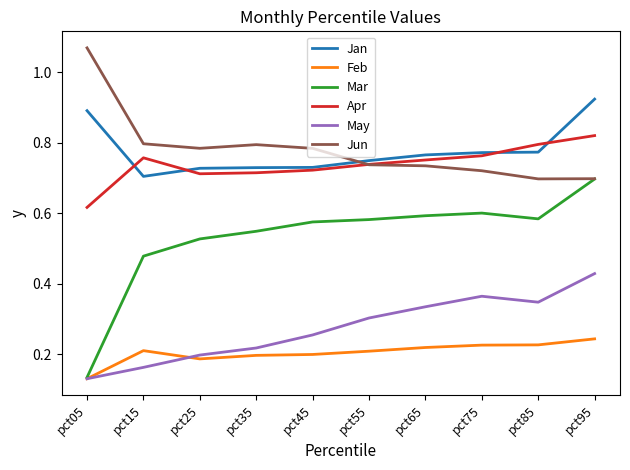

Which label corresponds to the smallest value in the chart?

pct05